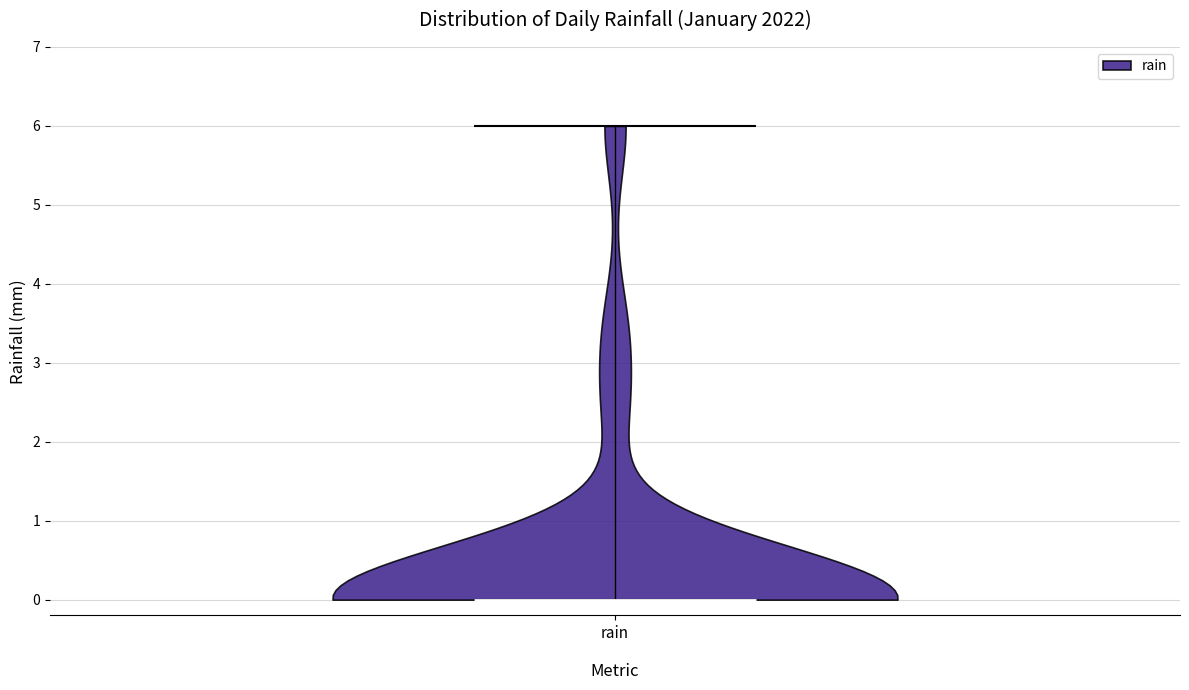

What is the lowest point the violin for rain reaches on the y-axis? The values are not printed on the chart, so give them approximately, as read against the axis.

0